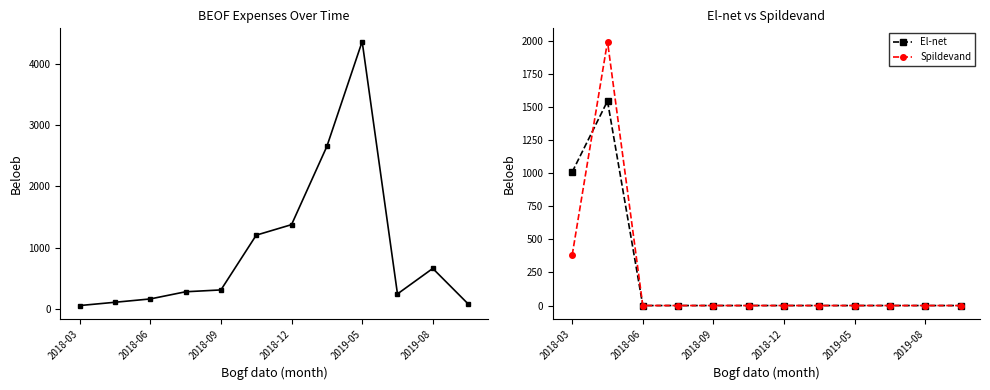

True or false: Spildevand has more than 0 points higher than both neighbors.

True